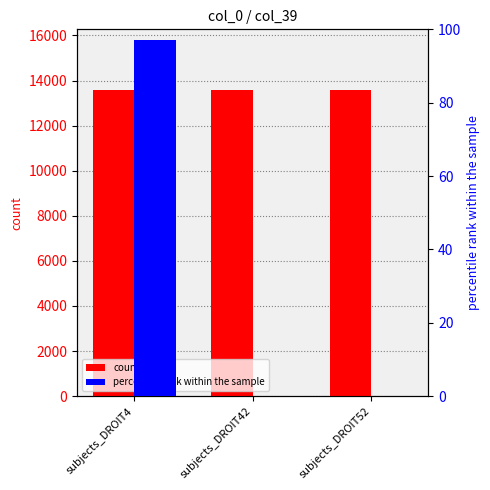

Is it true that percentile rank within the sample equals -34 at subjects_DROIT42?

False